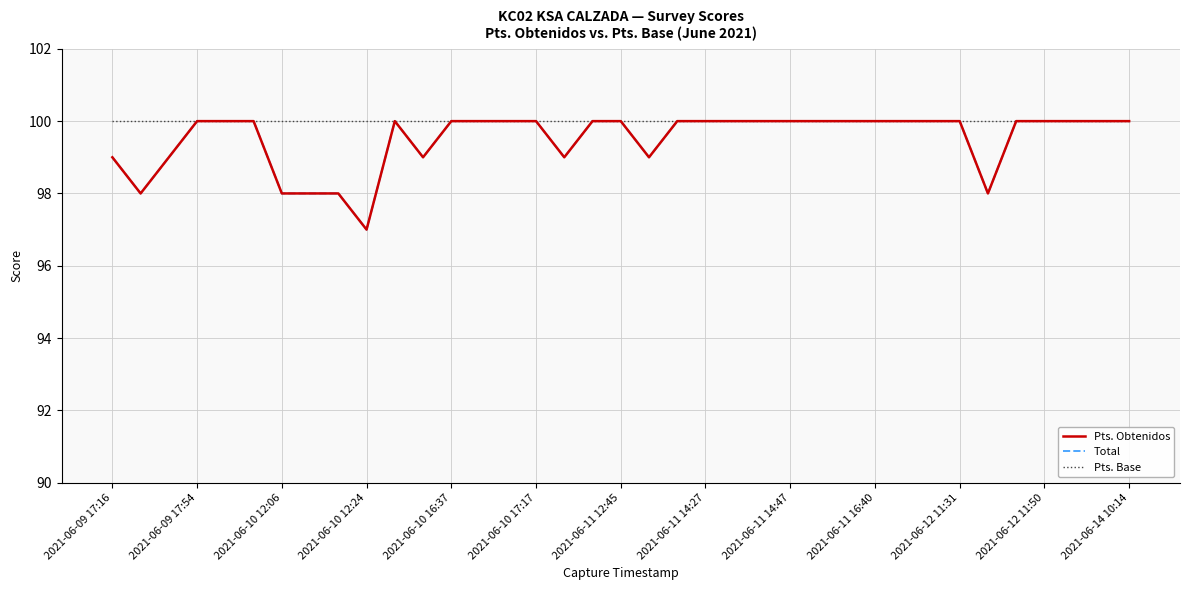

True or false: Pts. Obtenidos and Pts. Base intersect in this chart.

False